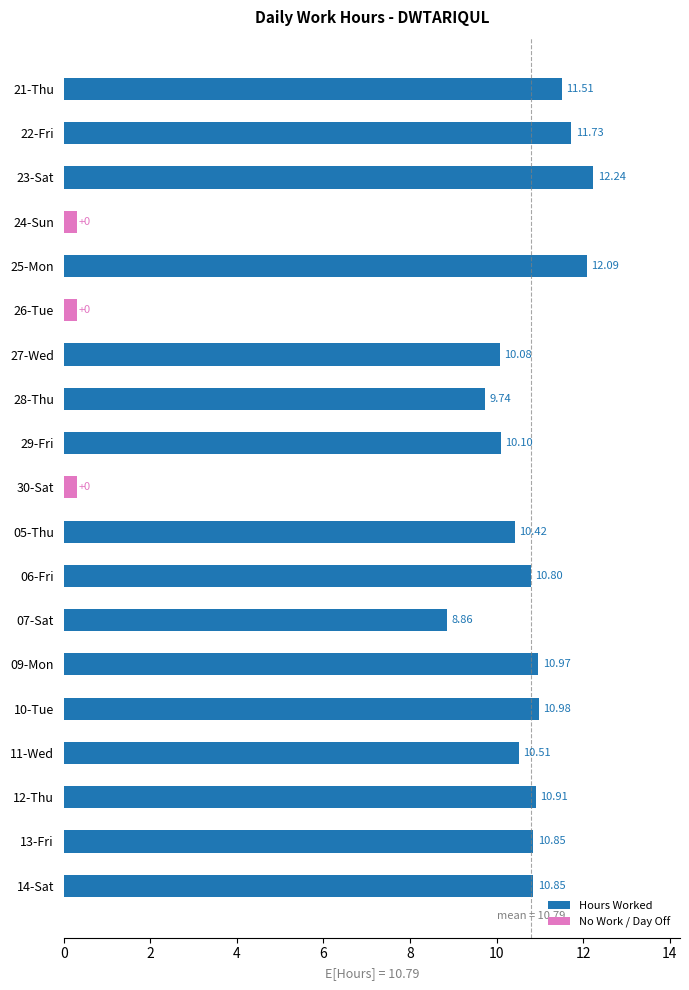

What is the change in value from 30-Sat to 14-Sat?

+10.8